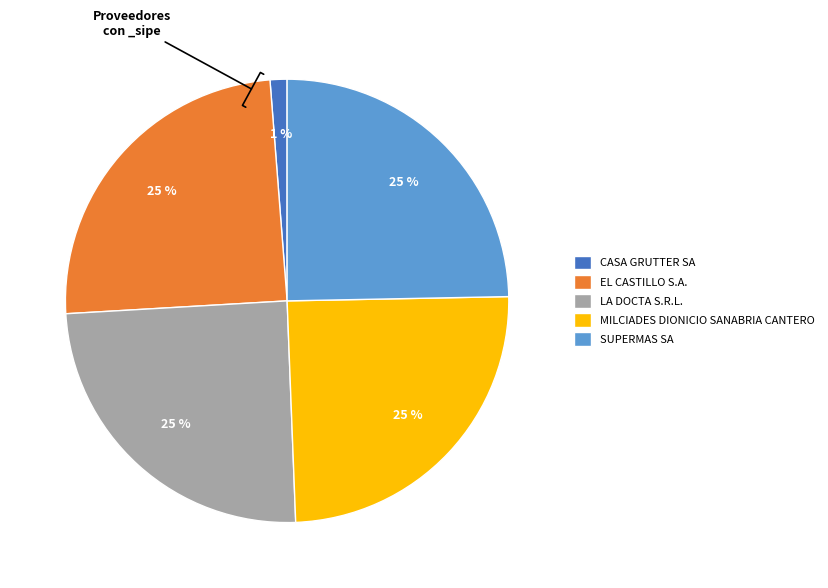

What is the ratio of the value at SUPERMAS SA to the value at LA DOCTA S.R.L.?

1.0